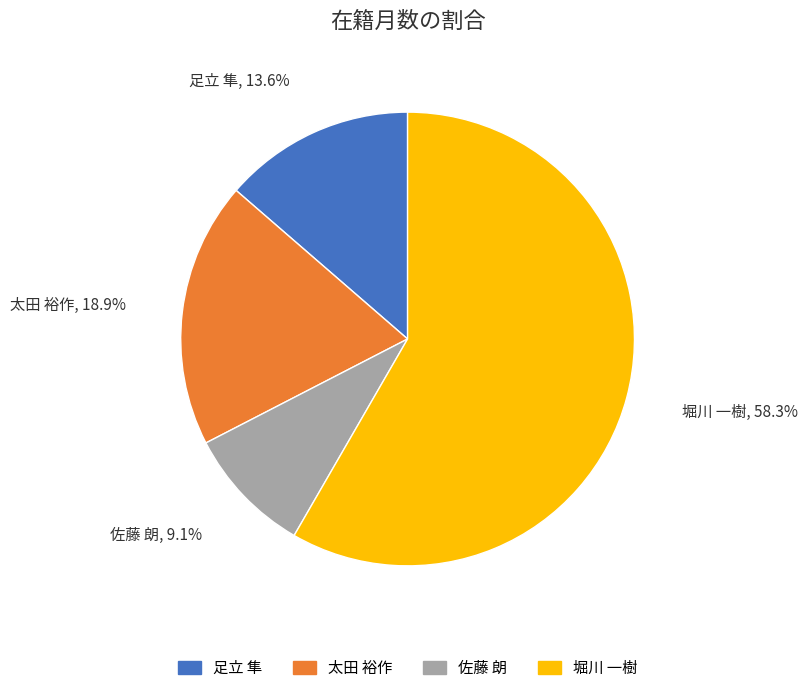

Does 堀川 一樹 account for over 50% of the chart?

Yes